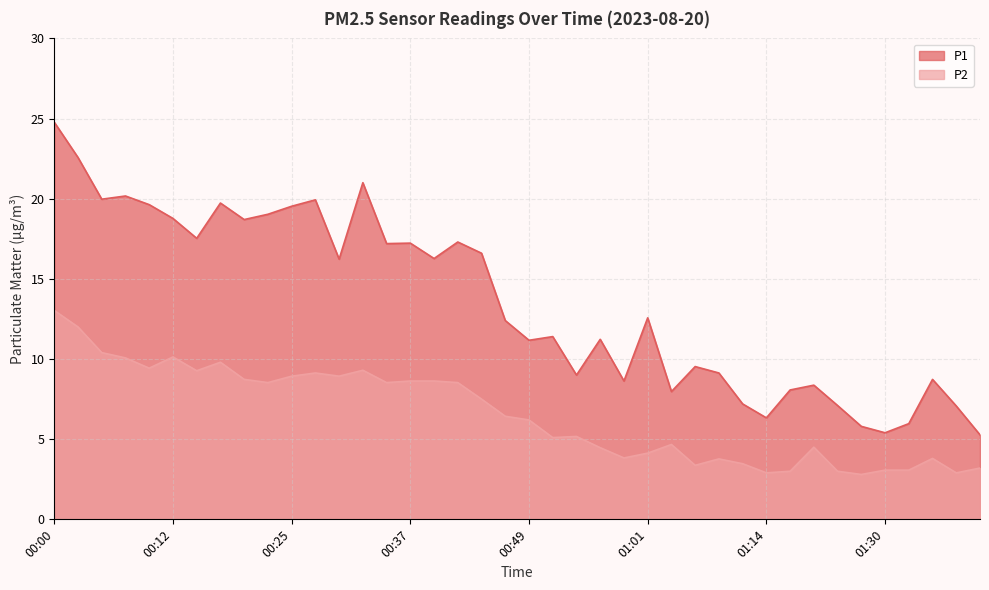

Is the value of P2 at 00:42 greater than the value of P1 at 00:32?

No